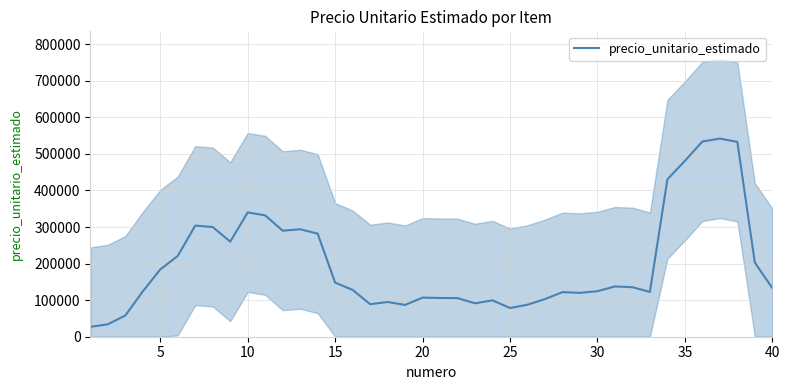

What is the greatest value displayed?

542000